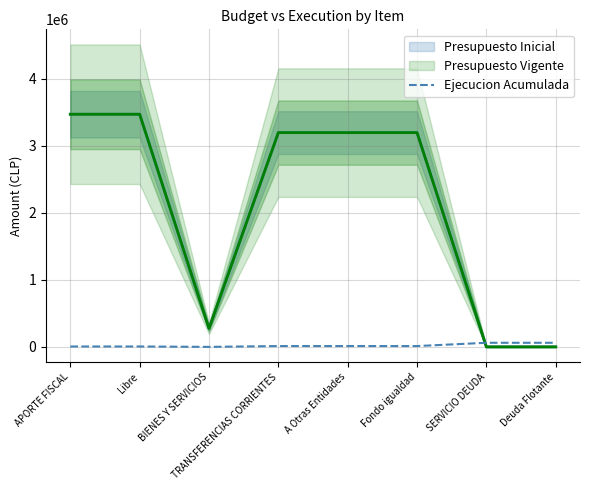

Is it true that the value at BIENES Y SERVICIOS is 21278?

False